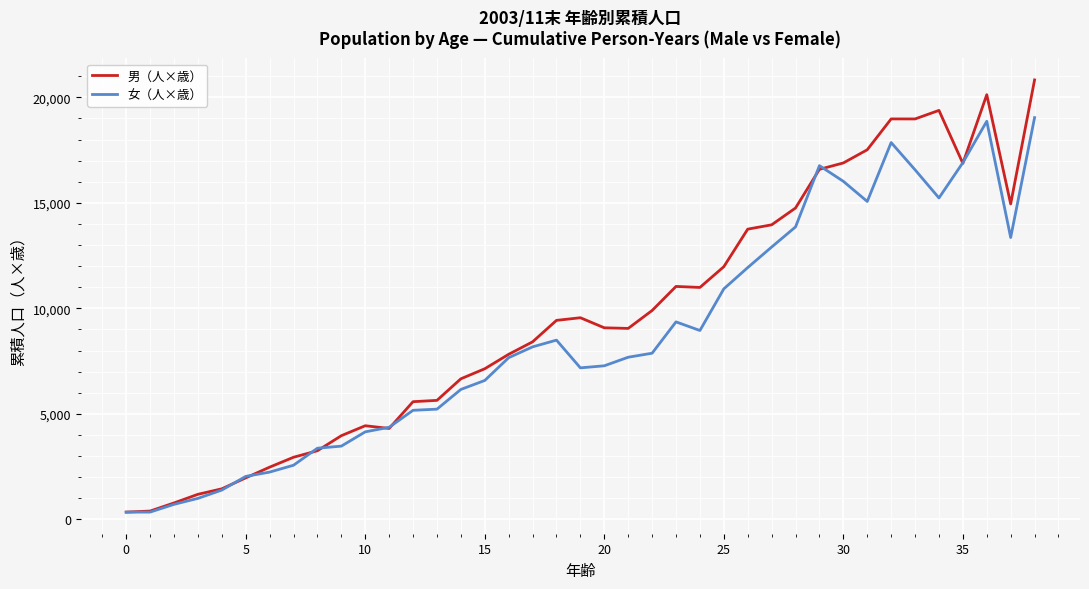

What is the greatest value displayed?

20824